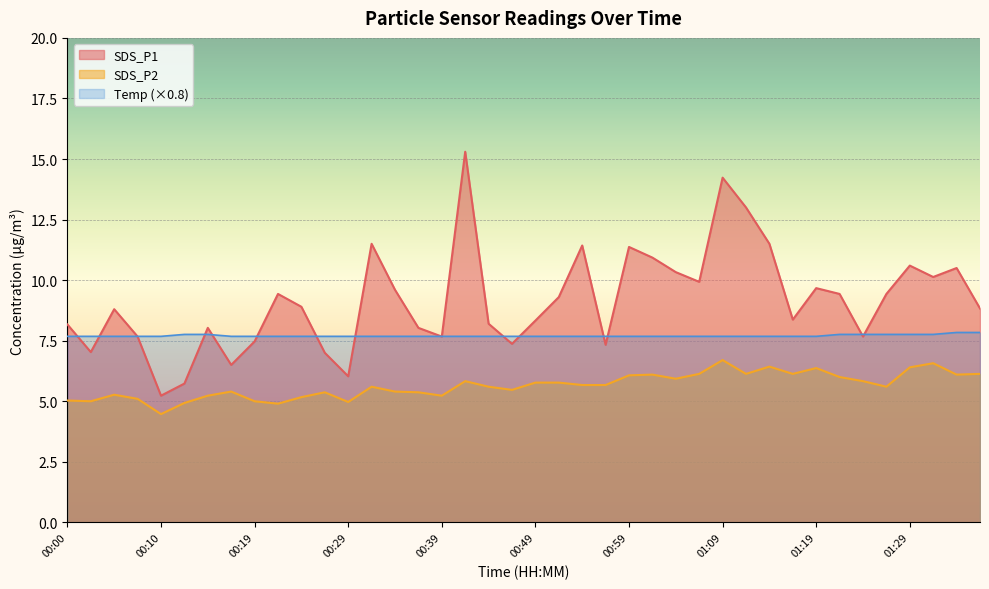

In SDS_P1, how many points are lower than both neighbors (excluding endpoints)?

11